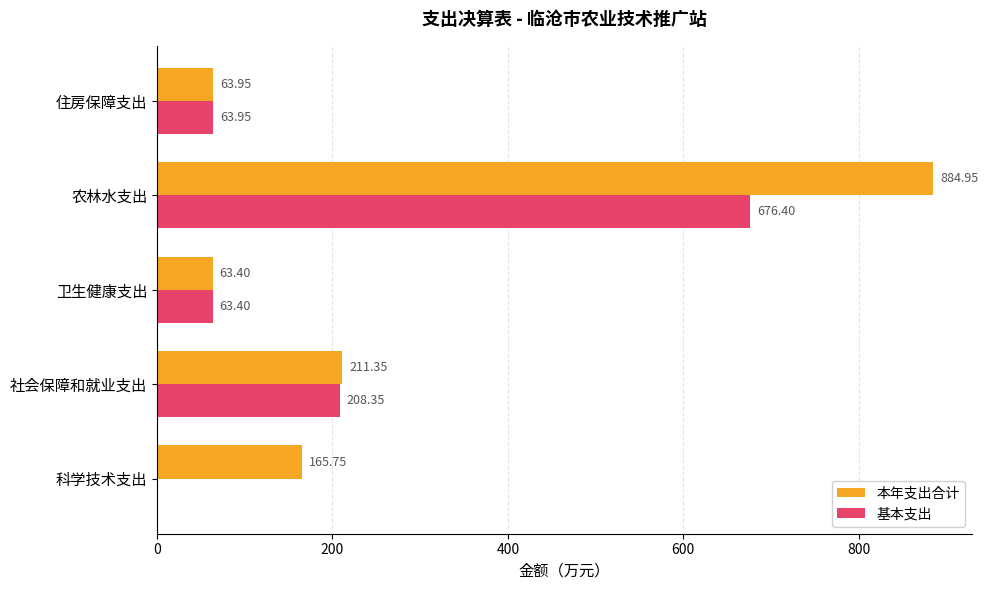

Is the value of 基本支出 at 农林水支出 greater than the value of 本年支出合计 at 社会保障和就业支出?

Yes